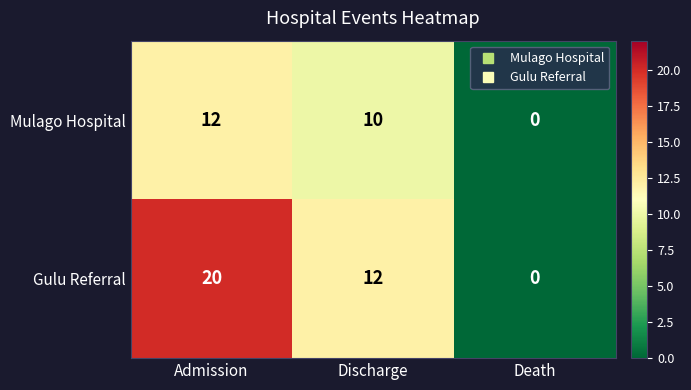

What is the spread (max minus min) of values at Admission?

8